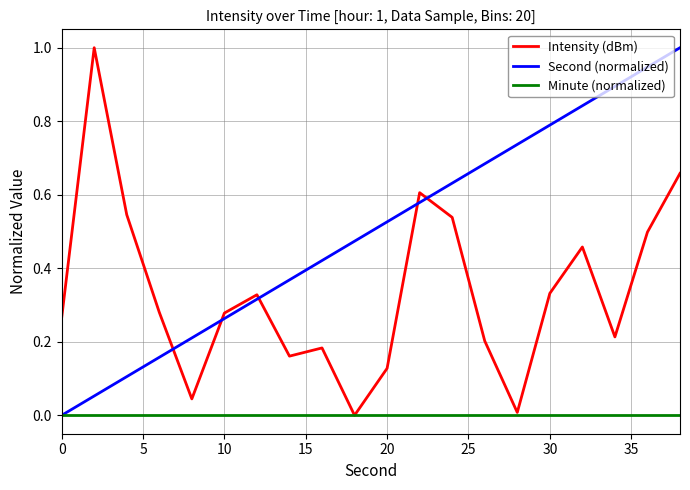

Rank the series by their average value, from highest to lowest.

Second (normalized), Intensity (dBm), Minute (normalized)